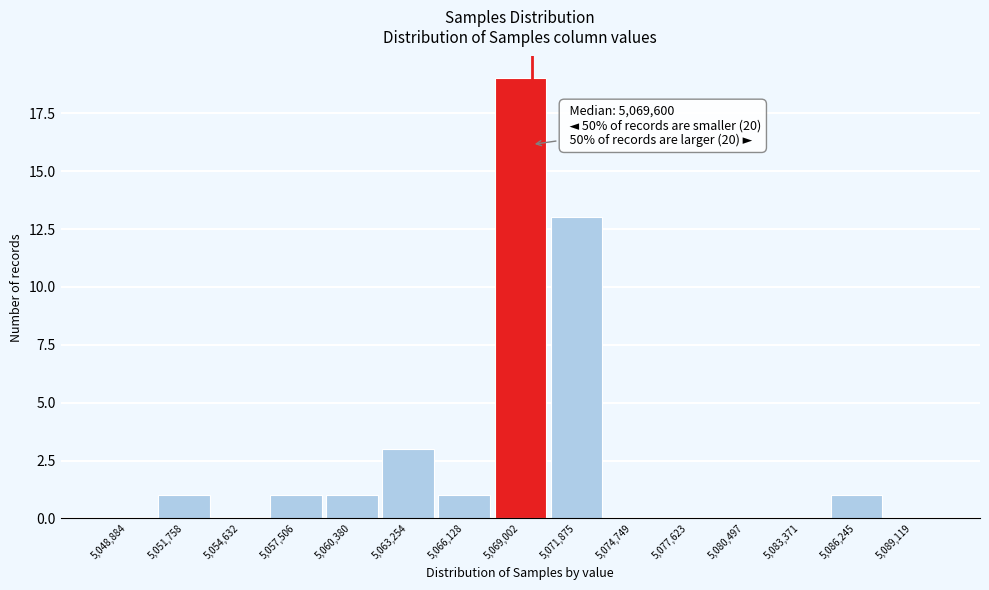

Which range on the x-axis has the tallest bar?

5067500 to 5070500